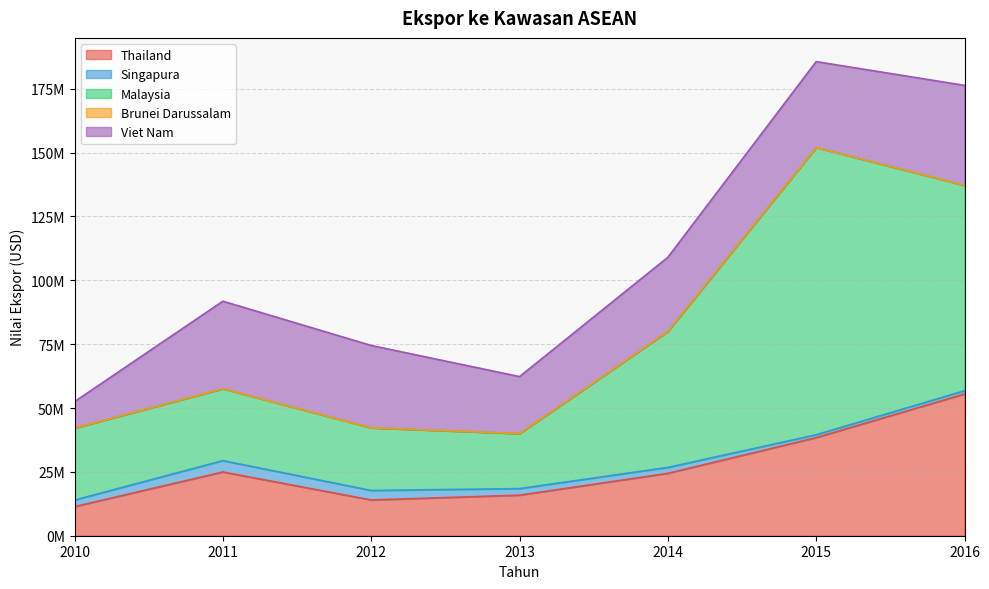

Is the value of Singapura at 2010 greater than the value of Viet Nam at 2012?

No